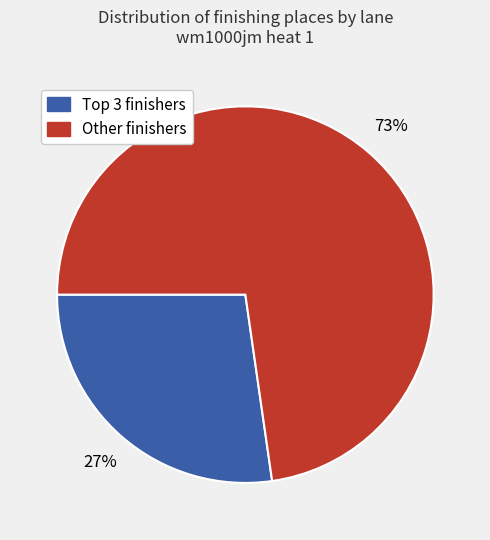

How many segments does this pie chart have?

2